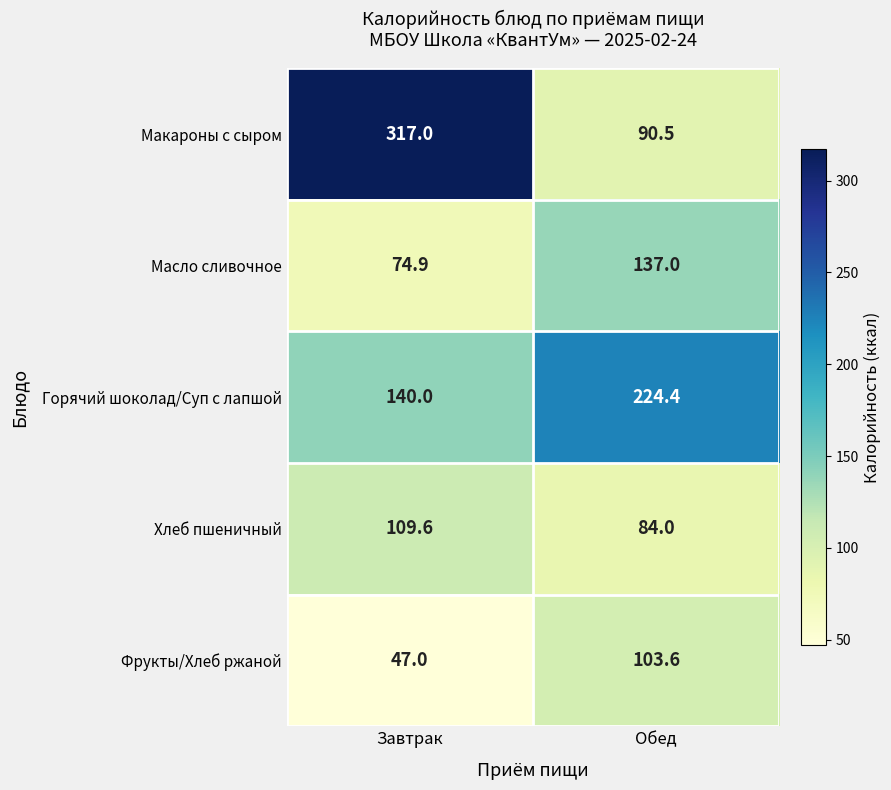

True or false: Хлеб пшеничный has a value of 55.3 at Обед.

False